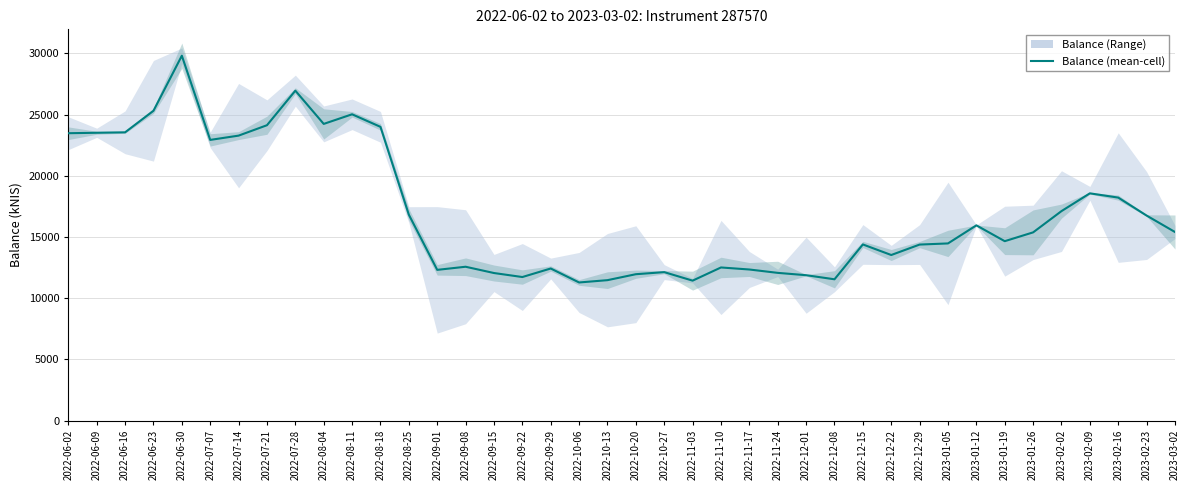

What is the label of the 38th point from the right?

2022-06-16